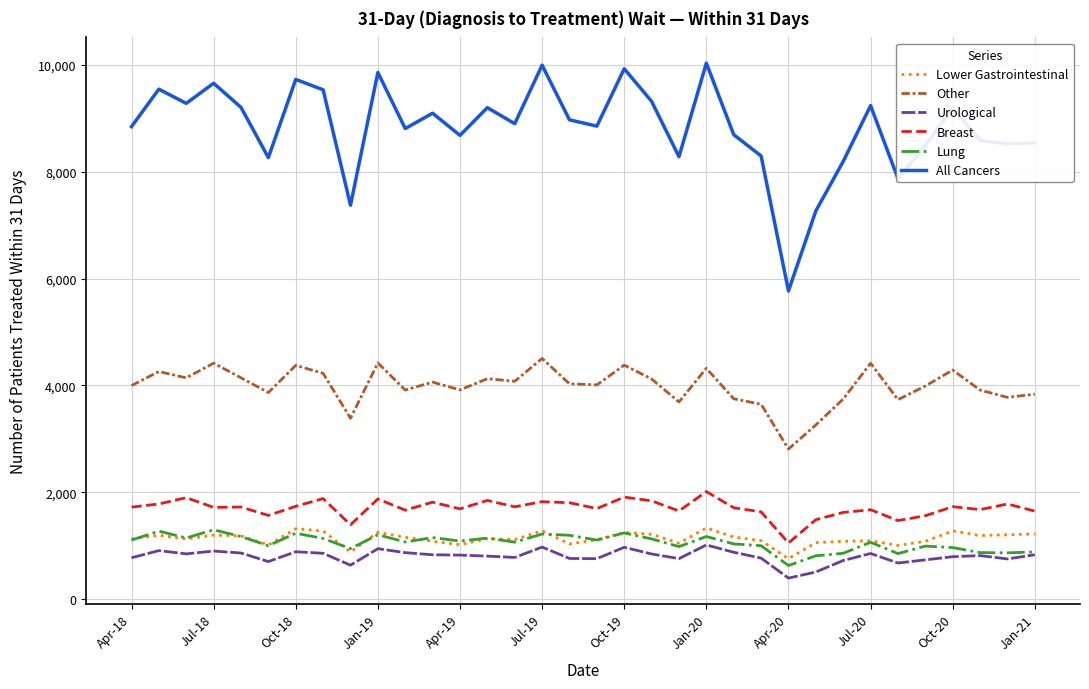

How many lines are shown in the chart?

6